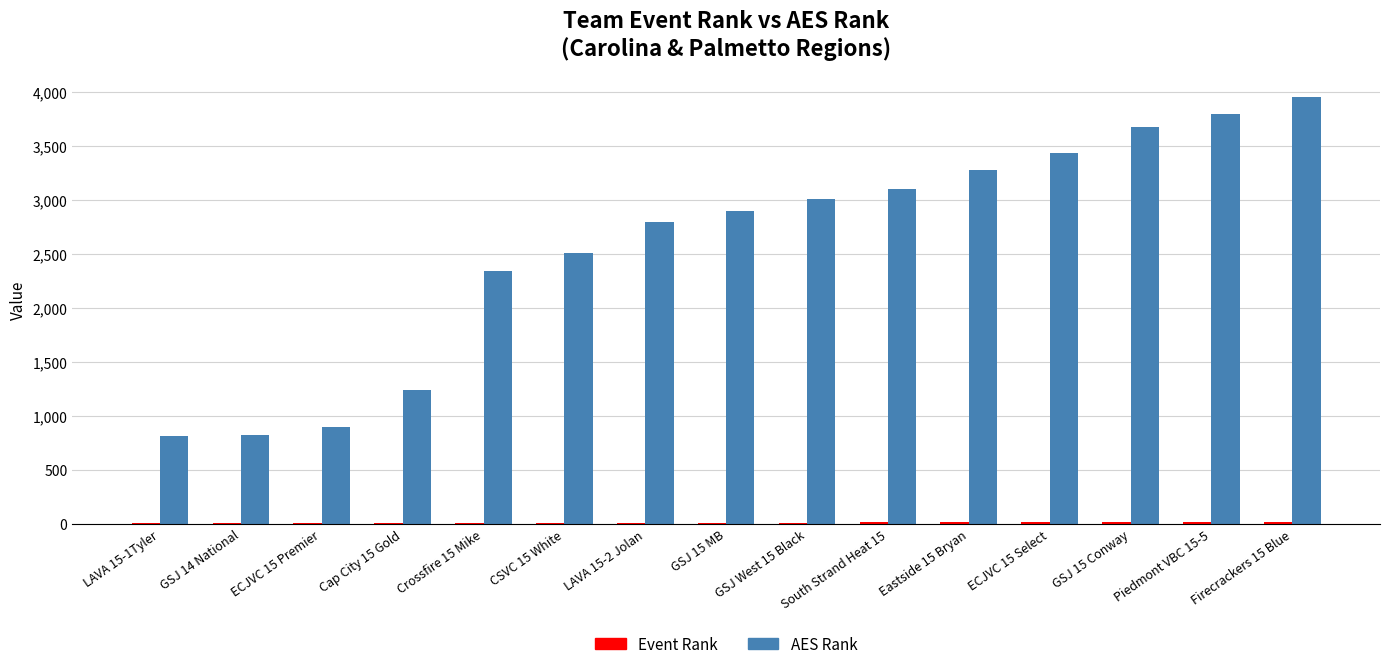

What is the spread (max minus min) of values at Crossfire 15 Mike?

2333